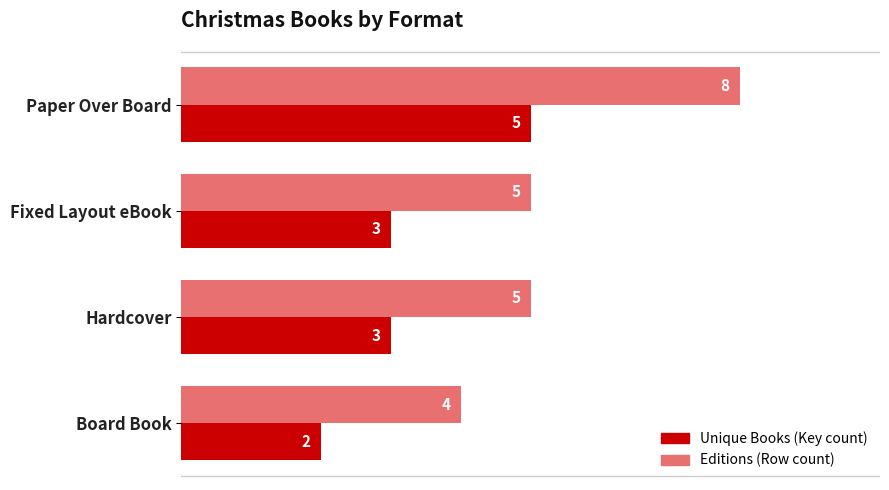

Count the Unique Books (Key count) values in the range 3 to 5.

3